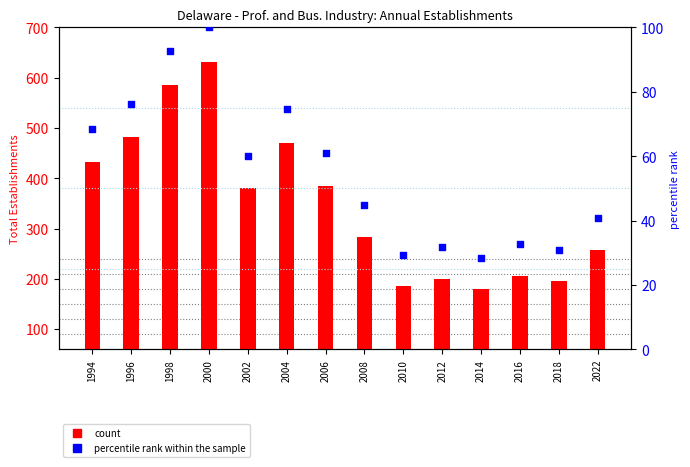

At which category is the sum across all series the highest?

2000